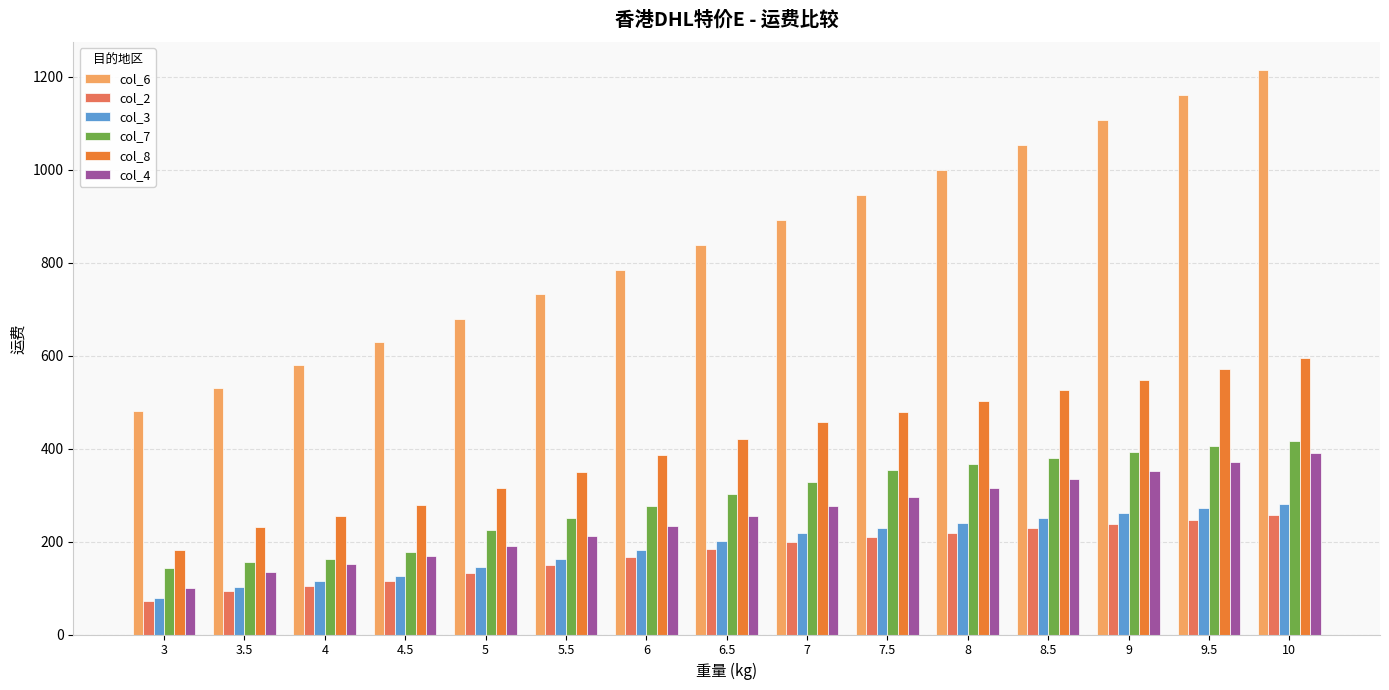

The value of col_7 at 8.5 is 378.9. True or false?

True